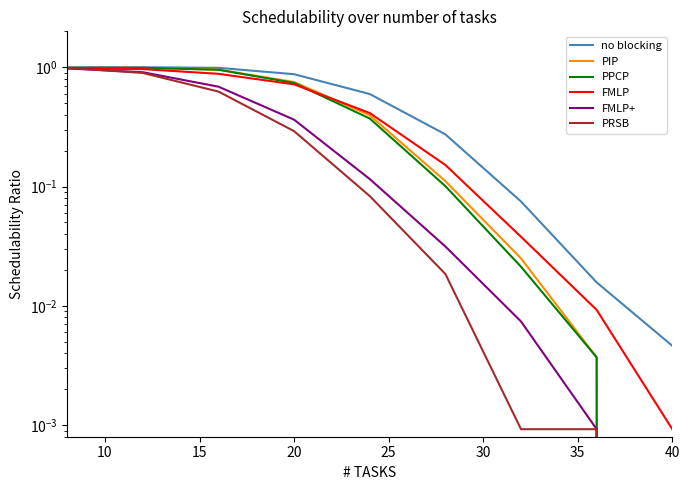

The value of PIP at 20 is 0.8. True or false?

True